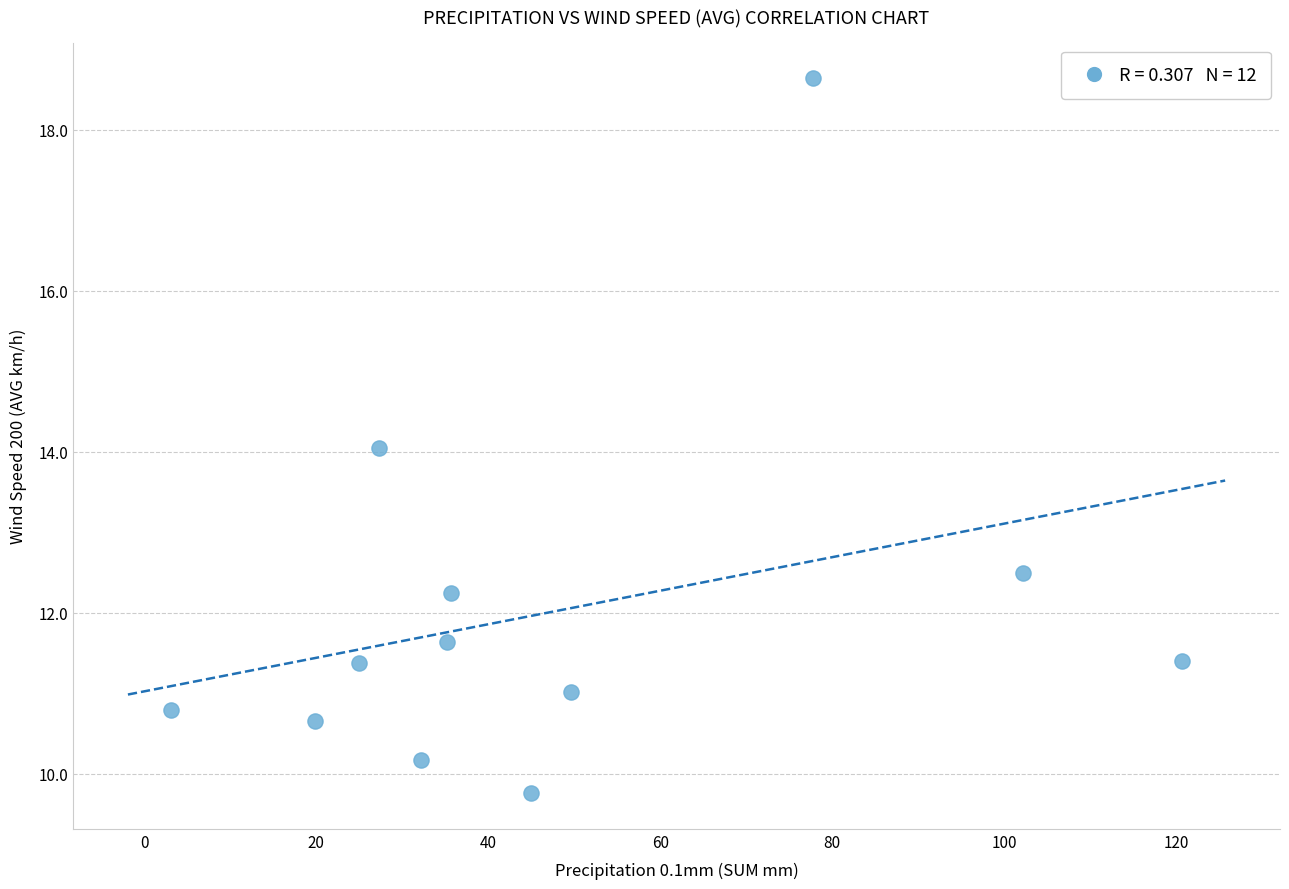

What is the range of Y values (max minus min)?

8.9